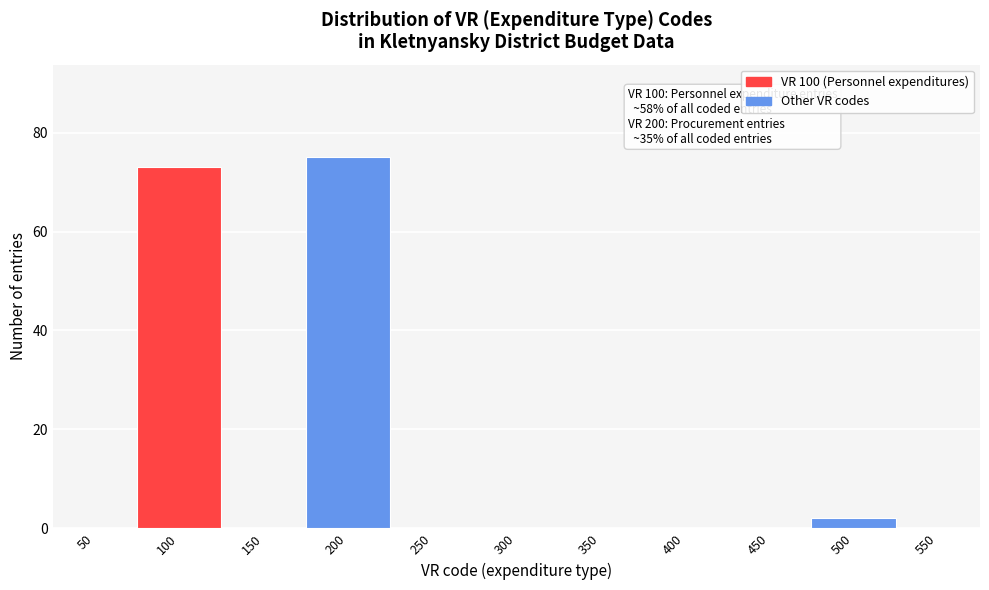

Reading left to right, what are all the values shown in this chart?

50=0	100=73	150=0	200=75	250=0	300=0	350=0	400=0	450=0	500=2	550=0